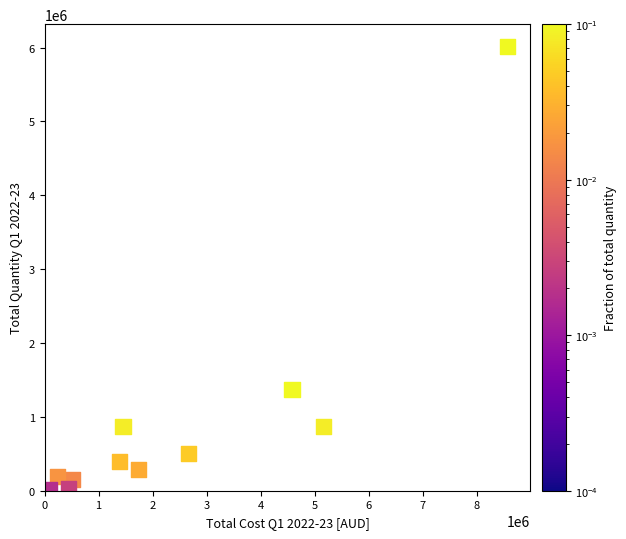

What is the range of Y values (max minus min)?

5997712